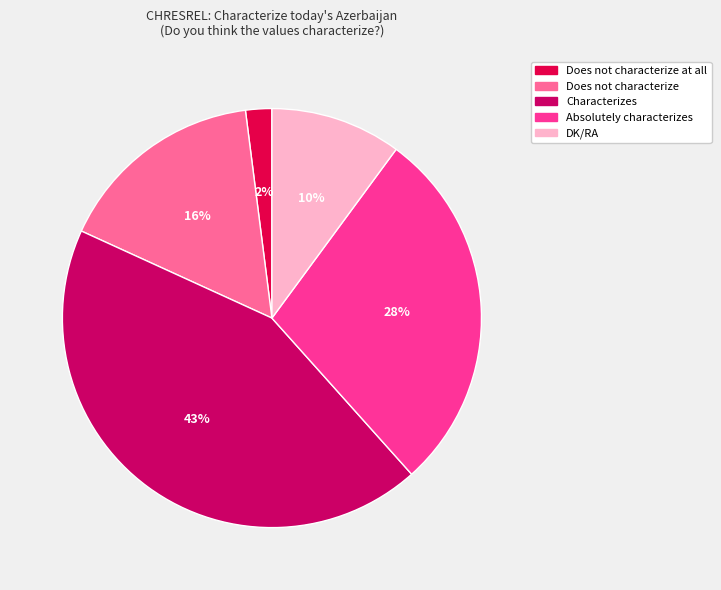

Does any single category account for the majority?

No